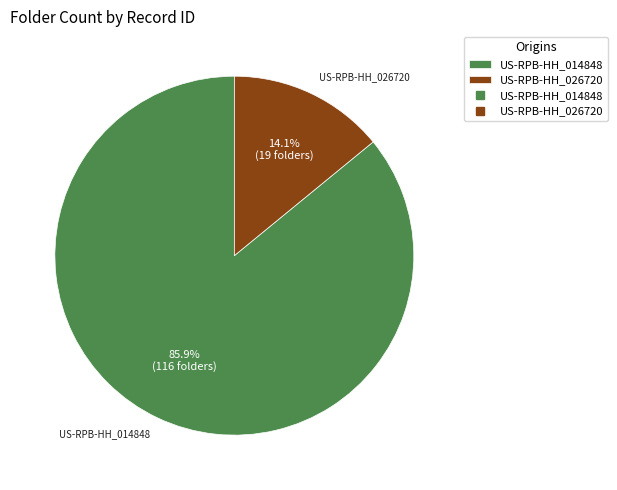

Is there any slice that represents more than half of the pie?

Yes